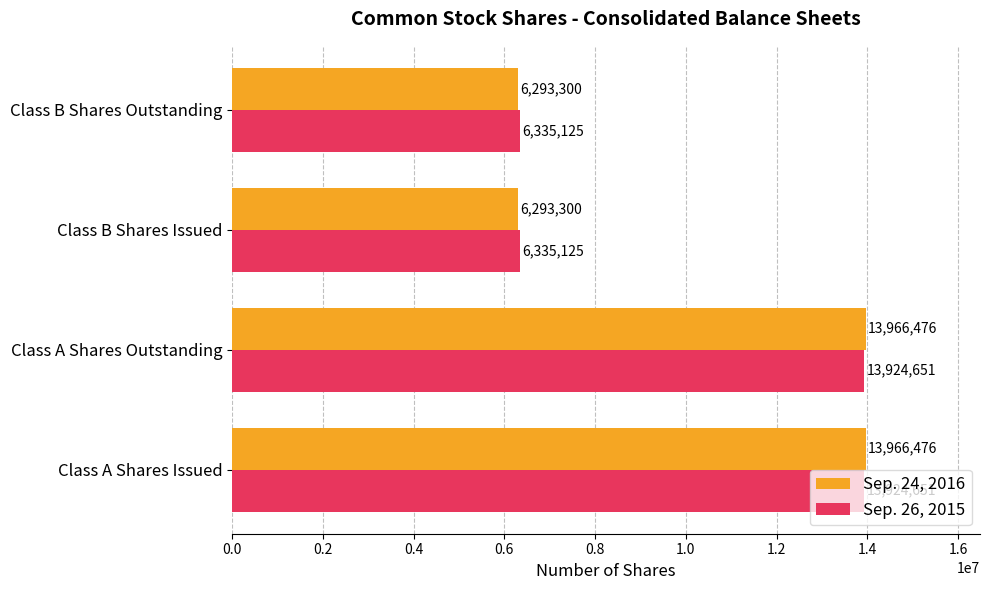

How many data points in Sep. 24, 2016 are less than 13966476?

2